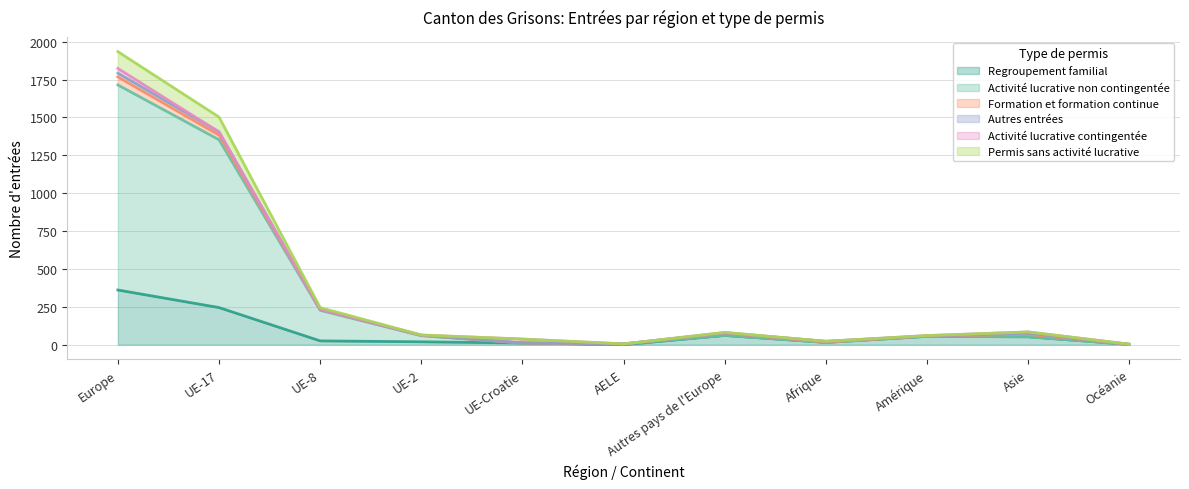

How many data points in Regroupement familial are less than 25?

5